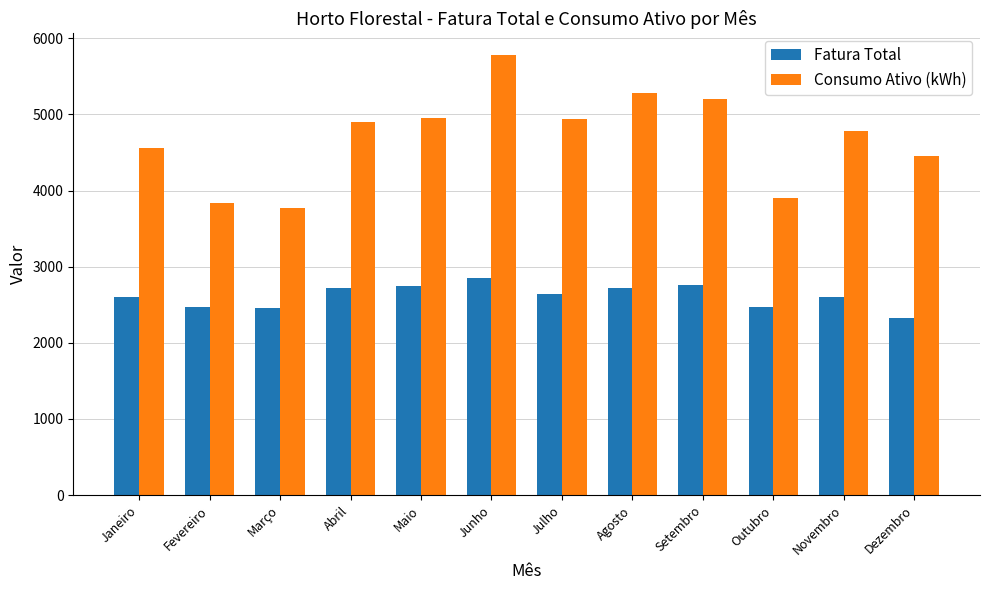

The Fatura Total series shows 2722.4 at Abril. True or false?

True